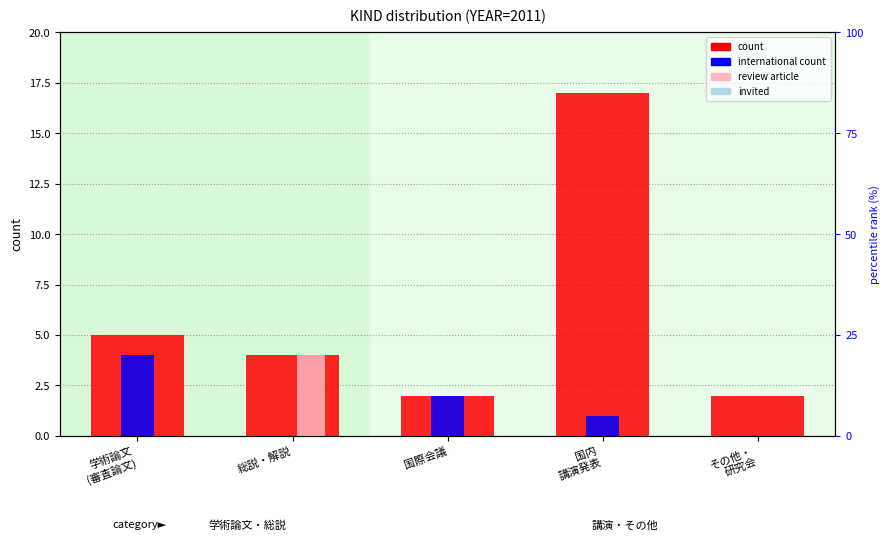

How many bars are there in each group?

4